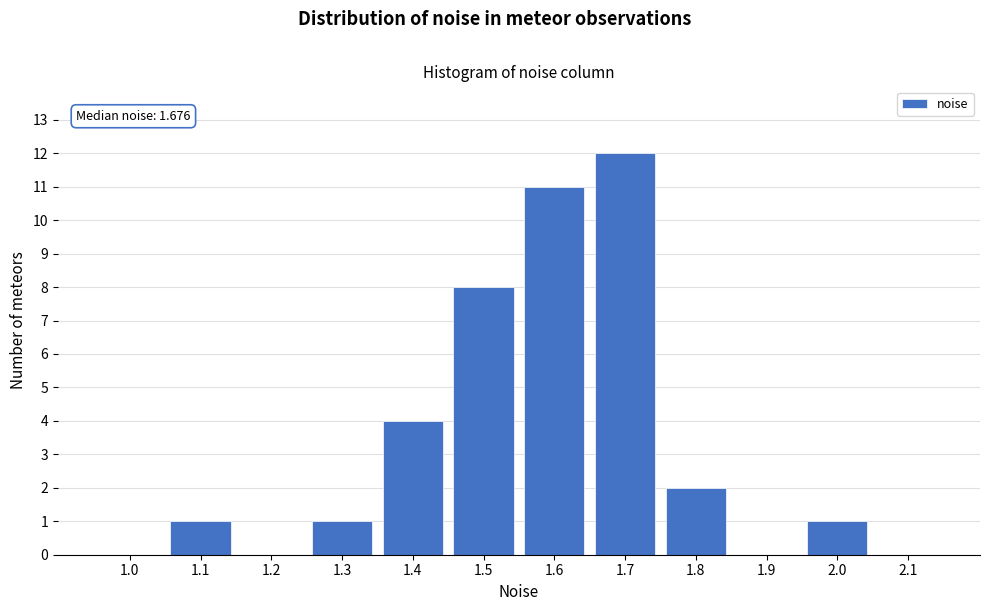

Reading left to right, extract all data points from this chart.

1.0=0	1.1=1	1.2=0	1.3=1	1.4=4	1.5=8	1.6=11	1.7=12	1.8=2	1.9=0	2.0=1	2.1=0